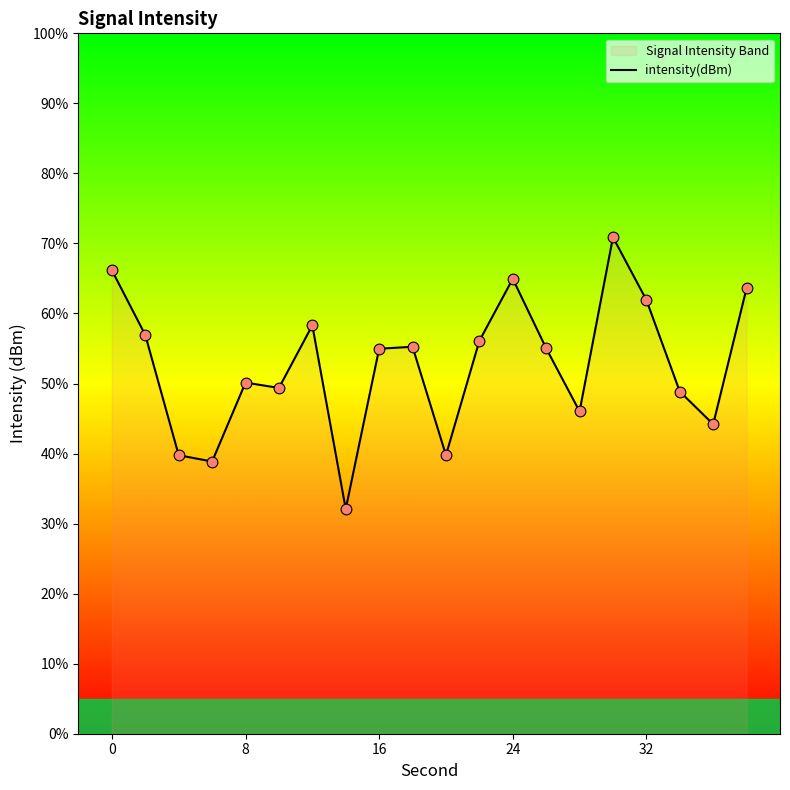

What is the maximum value shown in the chart?

70.9